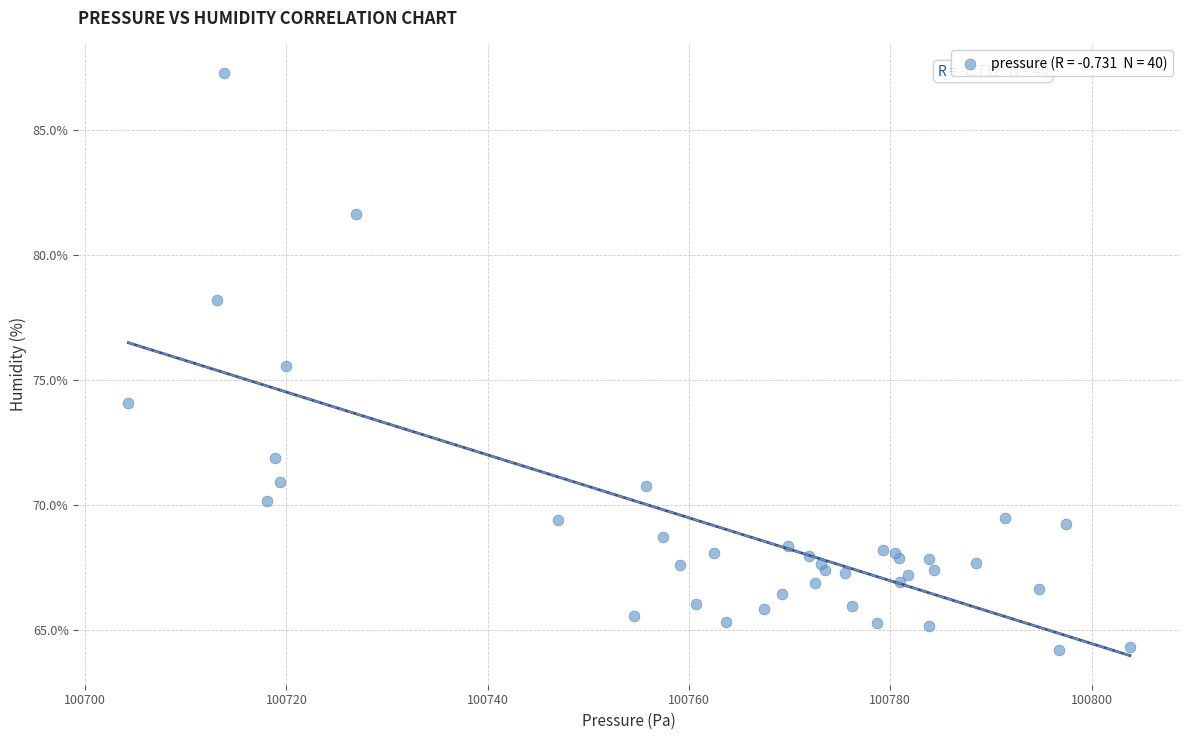

What Y value in the scatter plot is closest to 75?

75.6